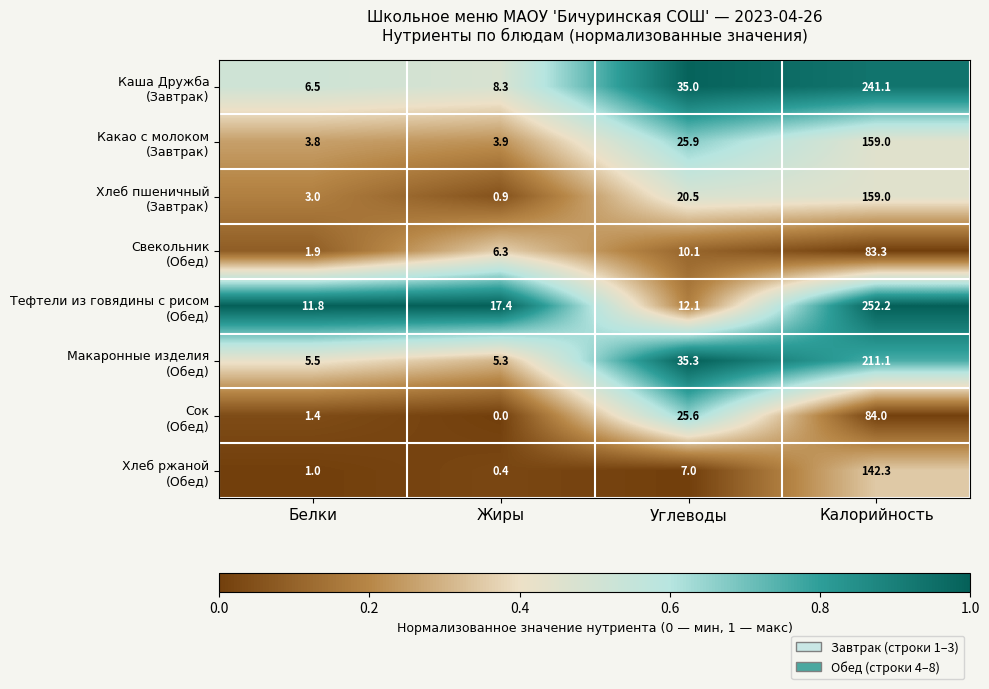

What is the greatest value displayed?

252.2